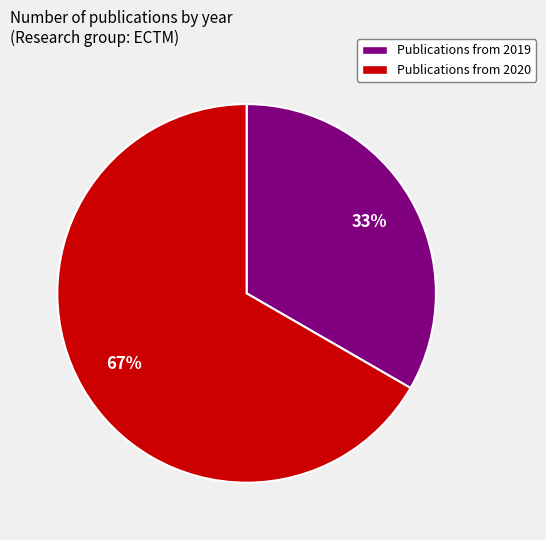

Is there a majority slice in this chart?

Yes